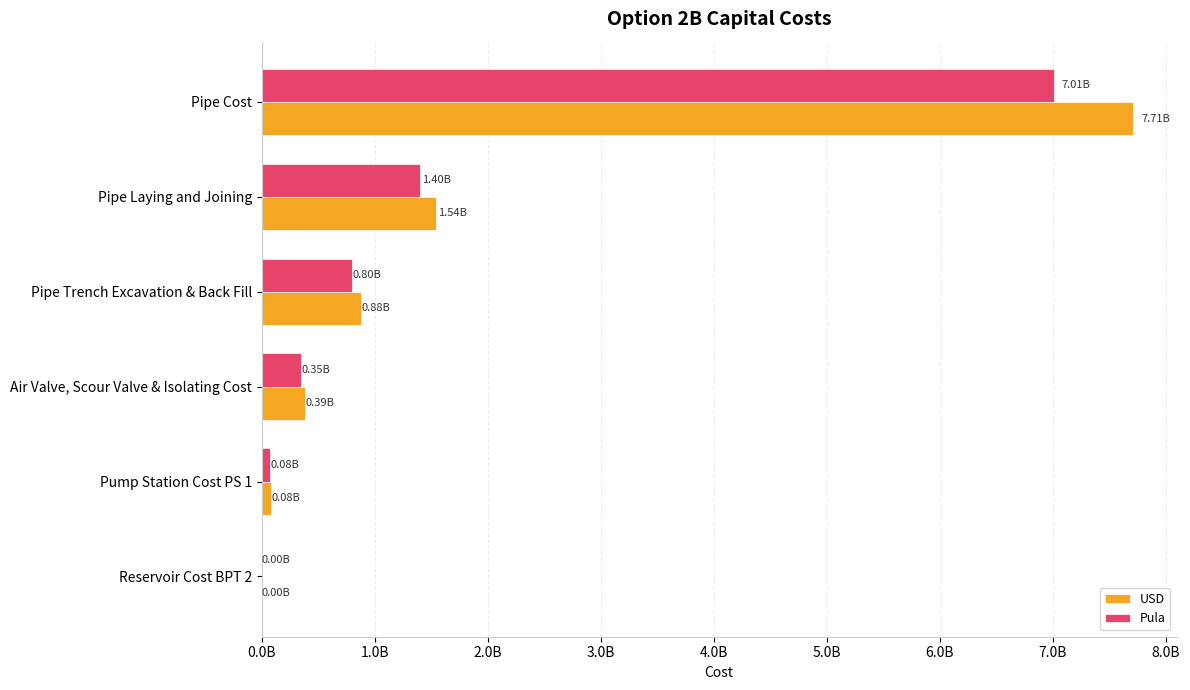

Where is USD nearest to the value 3856518214?

Pipe Laying and Joining